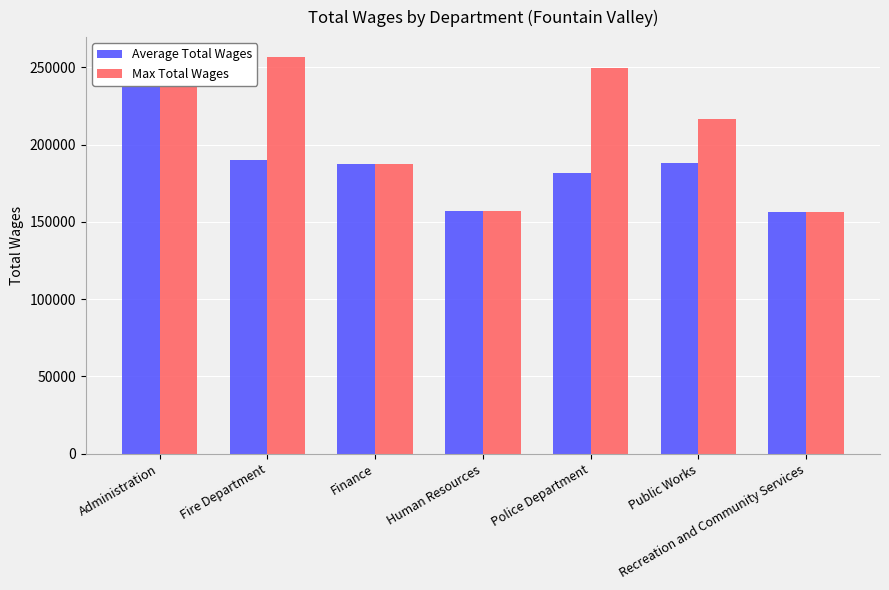

The Max Total Wages series shows 256746.0 at Fire Department. True or false?

True